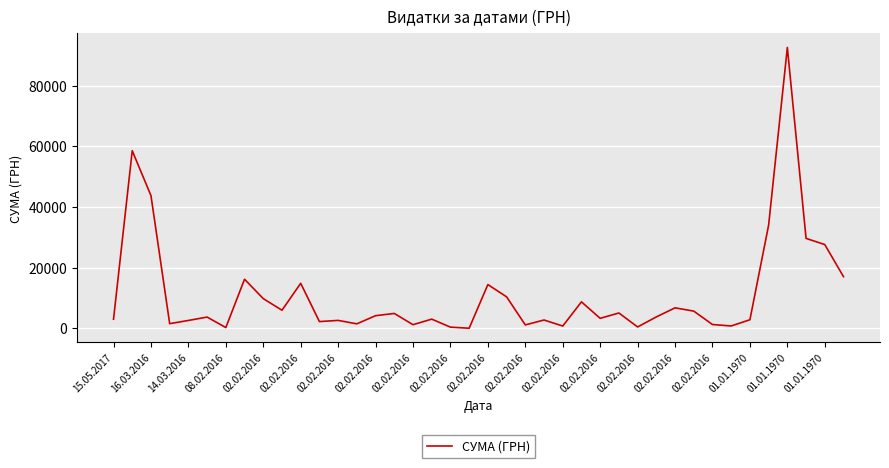

Does the chart display data point markers on the line(s)?

No